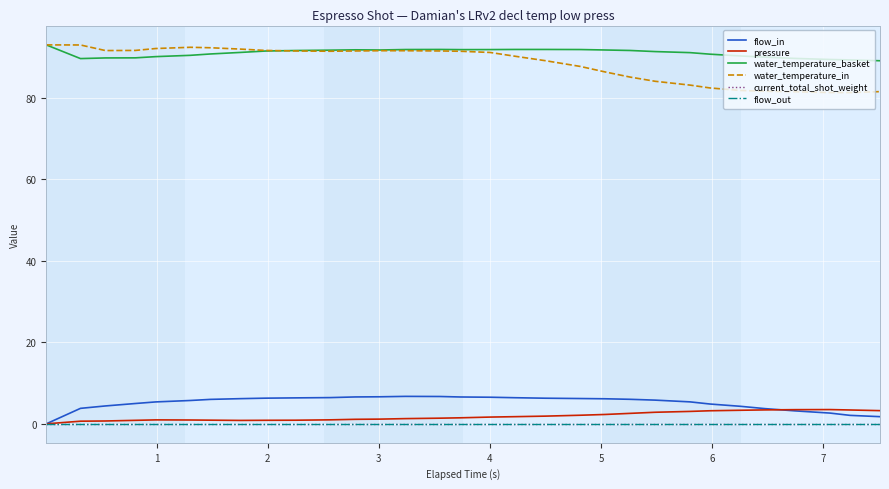

Reading left to right, list all the values displayed in this chart.

flow_in: 0.0	3.8	4.4	5.0	5.4	5.7	6.0	6.2	6.3	6.4	6.4	6.6	6.6	6.7	6.7	6.6	6.5	6.4	6.3	6.2	6.2	6.0	5.8	5.4	4.9	4.3	3.7	3.2	2.6	2.1	1.8
pressure: 0.0	0.7	0.7	0.9	1.0	0.9	0.9	0.8	0.9	0.9	1.0	1.1	1.2	1.3	1.4	1.5	1.7	1.8	1.9	2.1	2.3	2.6	2.8	3.0	3.2	3.3	3.4	3.5	3.5	3.4	3.2
water_temperature_basket: 93.0	89.6	89.8	89.8	90.1	90.4	90.8	91.2	91.5	91.6	91.7	91.8	91.8	91.9	91.9	91.8	91.8	91.9	91.9	91.9	91.8	91.6	91.4	91.1	90.7	90.3	90.0	89.7	89.4	89.3	89.1
water_temperature_in: 93.0	93.0	91.6	91.6	92.1	92.4	92.3	92.0	91.6	91.5	91.4	91.5	91.6	91.6	91.5	91.4	91.1	90.2	89.1	87.7	86.4	85.1	84.1	83.1	82.4	81.8	81.6	81.5	81.3	81.3	81.5
current_total_shot_weight: 0.0	0.0	0.0	0.0	0.0	0.0	0.0	0.0	0.0	0.0	0.0	0.0	0.0	0.0	0.0	0.0	0.0	0.0	0.0	0.0	0.0	0.0	0.0	0.0	0.0	0.0	0.0	0.0	0.0	0.0	0.0
flow_out: 0.0	0.0	0.0	0.0	0.0	0.0	0.0	0.0	0.0	0.0	0.0	0.0	0.0	0.0	0.0	0.0	0.0	0.0	0.0	0.0	0.0	0.0	0.0	0.0	0.0	0.0	0.0	0.0	0.0	0.0	0.0